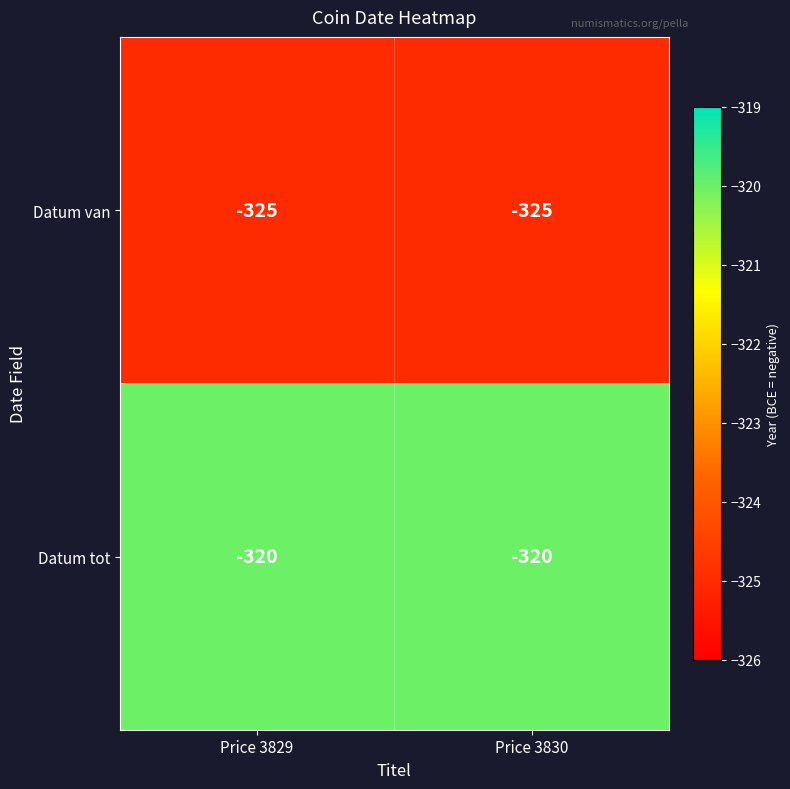

What is the approximate value of Datum tot at Price 3830?

-320